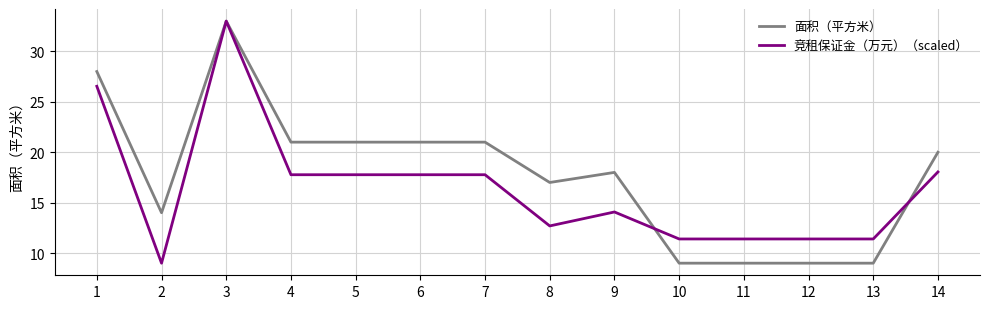

Where is the first local maximum for 竞租保证金（万元）（scaled）?

3